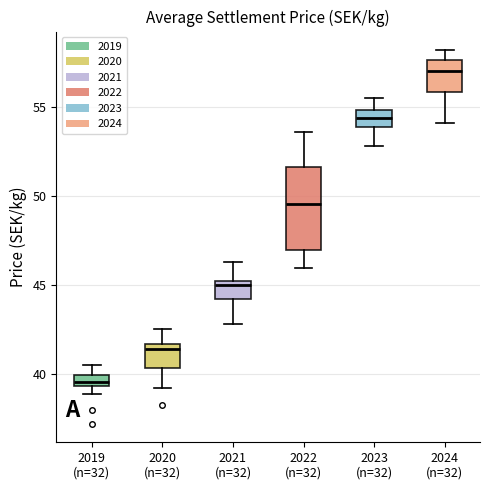

Which box is the tallest, from its lower edge to its upper edge?

2022 (n=32)